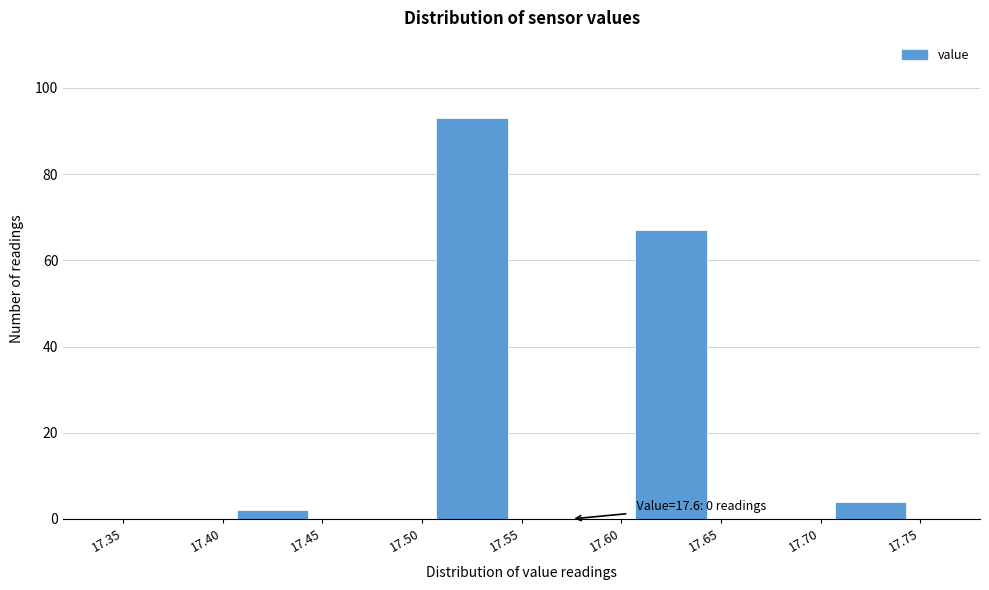

Which range on the x-axis has the tallest bar?

17.50 to 17.55